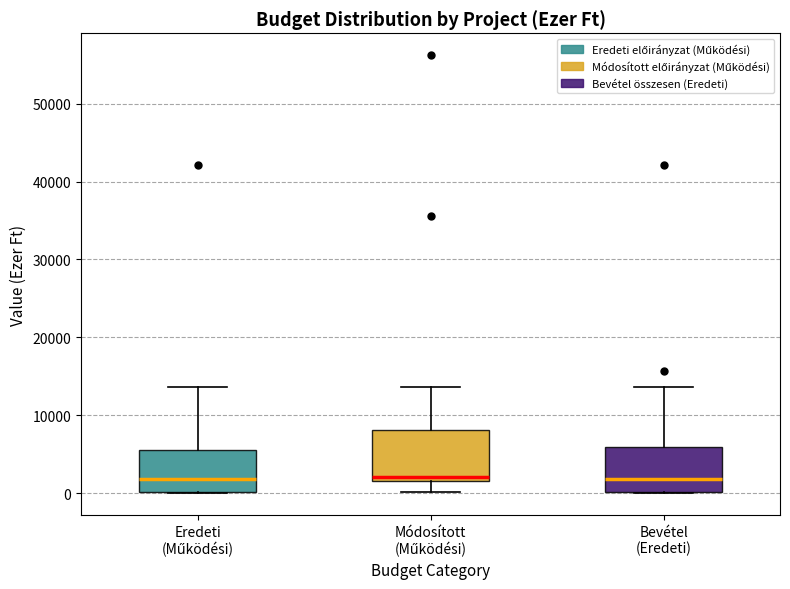

Reading left to right, read every box against the y-axis: the position of its median line, the range the box covers, and the ends of its whiskers. The values are not printed on the chart, so give them approximately, as read against the axis.

Eredeti (Működési): median 2000, box 0 to 6000, whiskers 0 to 14000
Módosított (Működési): median 2000 (just above the box's lower edge), box 2000 to 8000, whiskers 0 to 14000
Bevétel (Eredeti): median 2000, box 0 to 6000, whiskers 0 to 14000